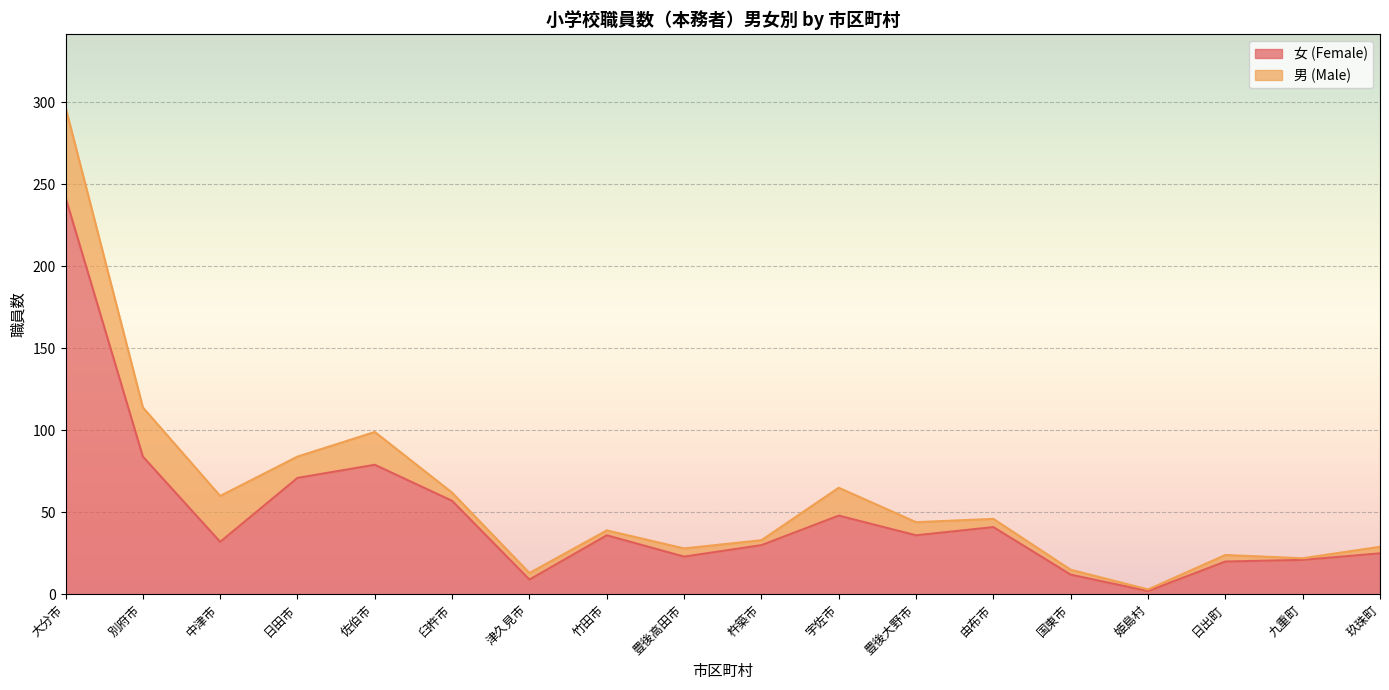

What is the maximum value for 女 (Female)?

242